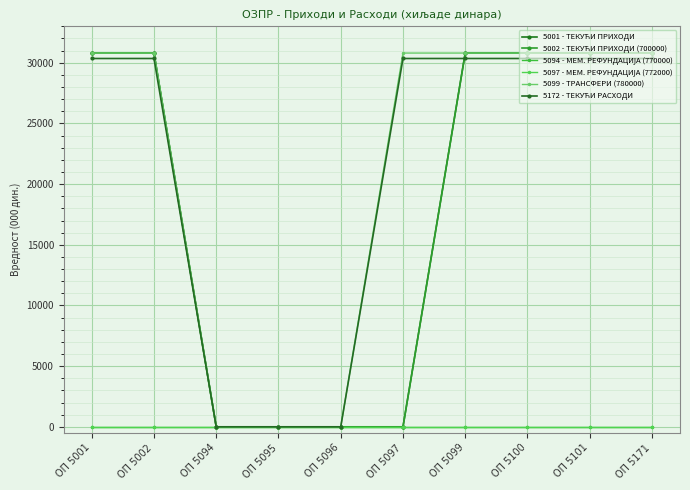

How many lines are shown in the chart?

6